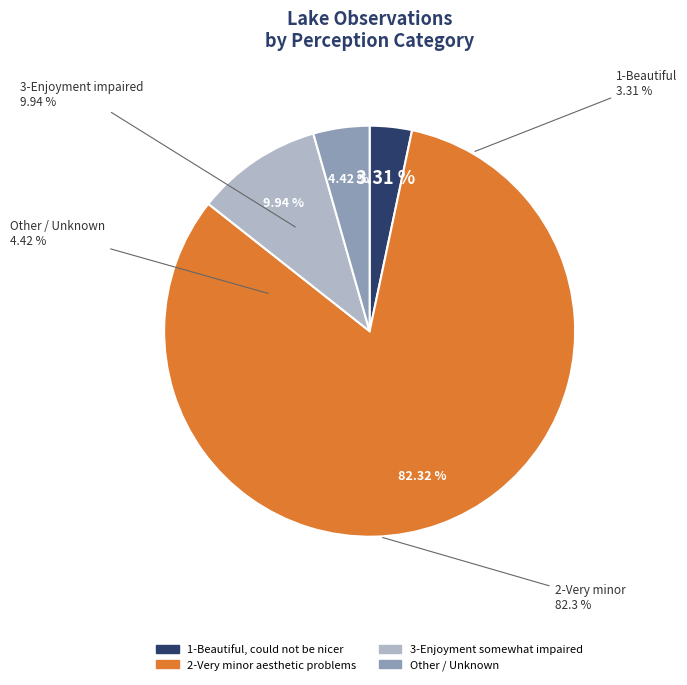

How many segments does this pie chart have?

4